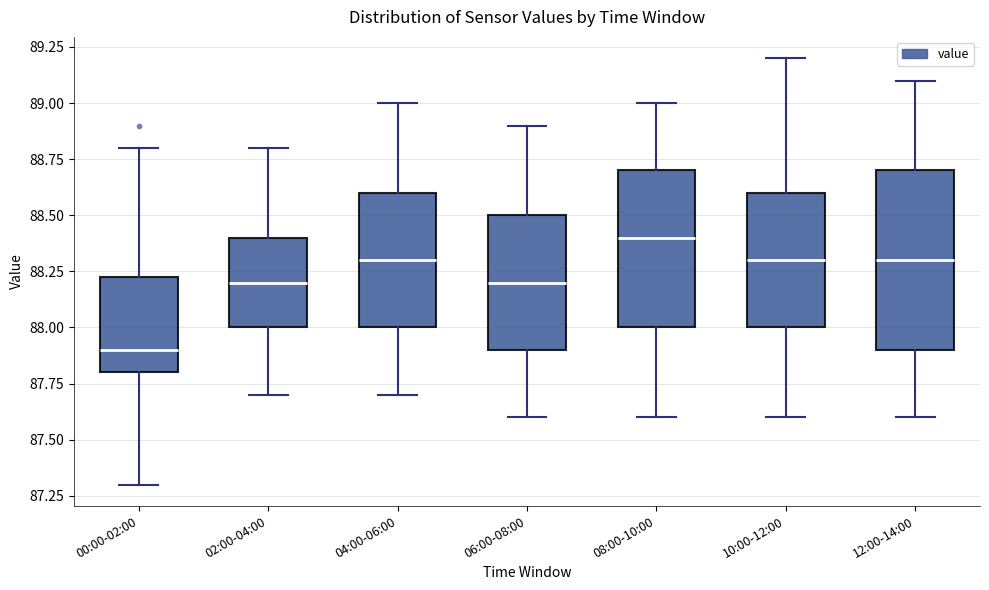

Which box has the highest median line?

08:00-10:00